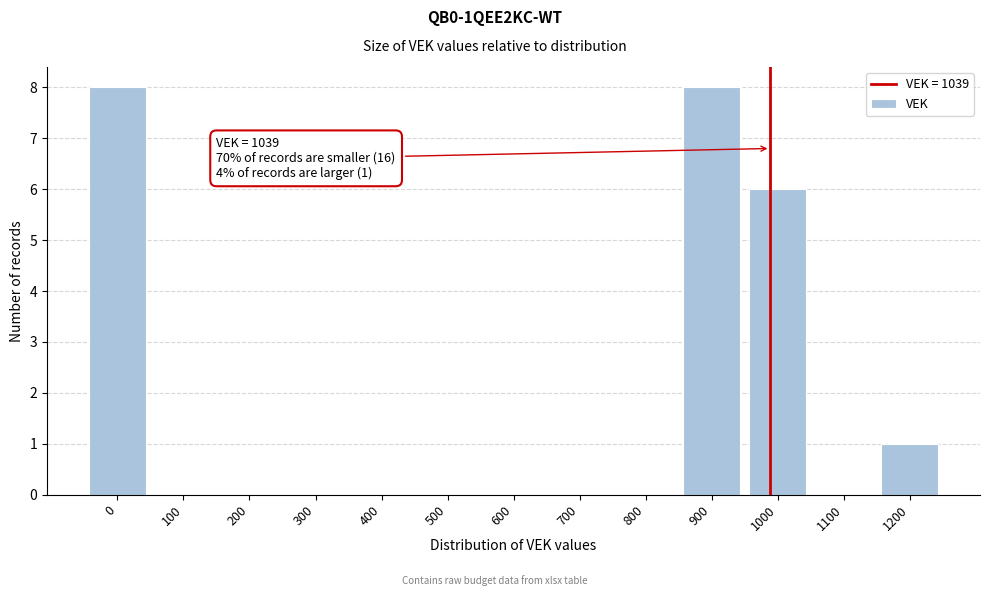

Reading right to left, transcribe all the data shown in this chart.

1200=1	1100=0	1000=6	900=8	800=0	700=0	600=0	500=0	400=0	300=0	200=0	100=0	0=8